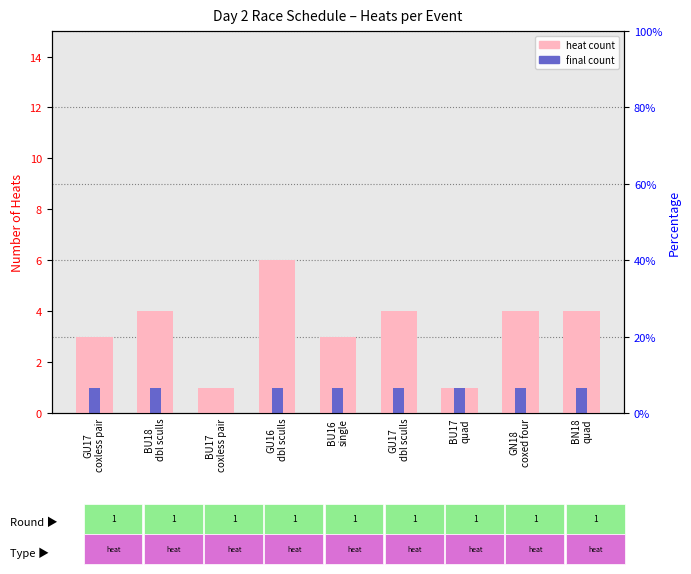

What position from the left is BU17
coxless pair?

3